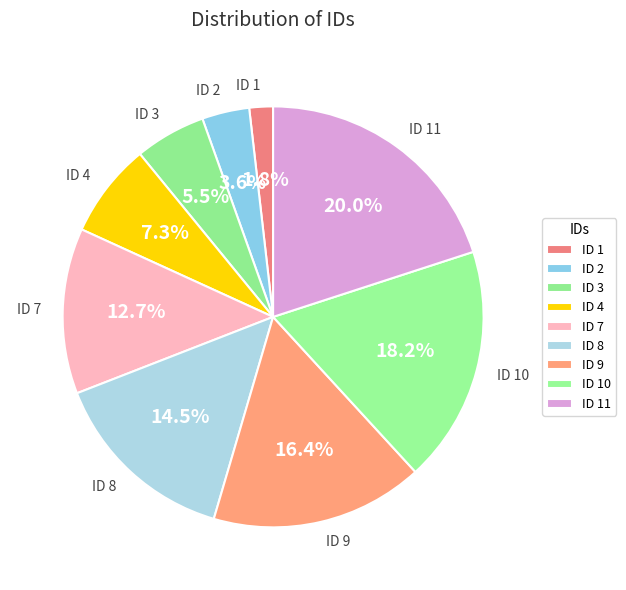

Do ID 9 and ID 1 together represent more than half of the pie?

No